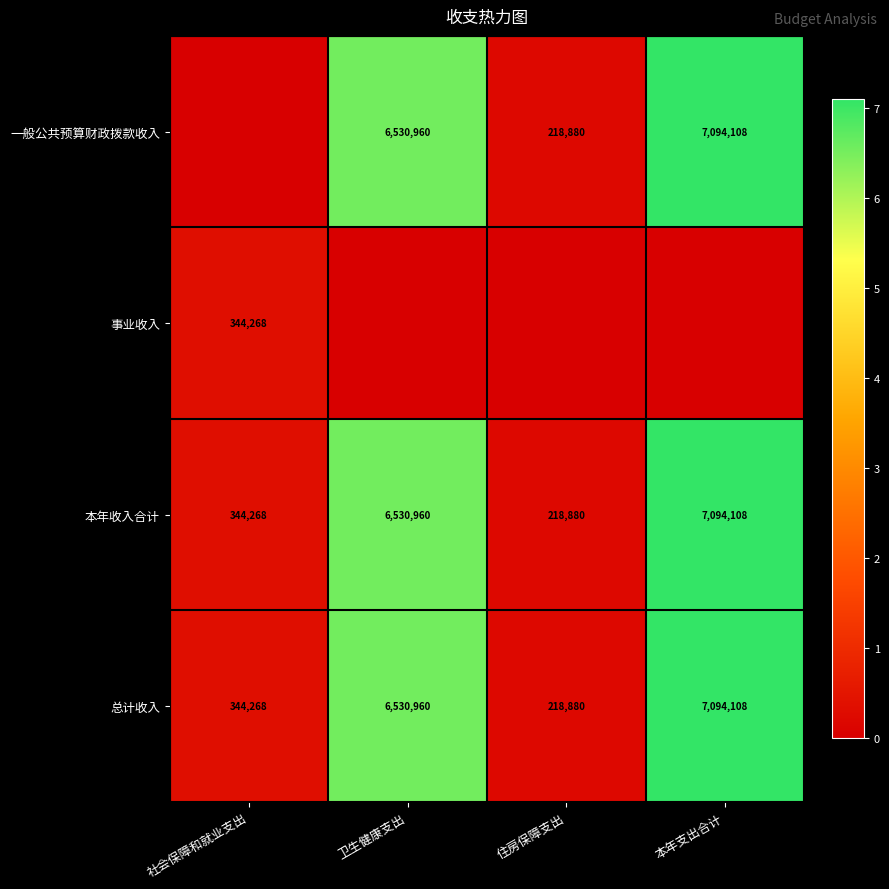

Is it true that 总计收入 equals 462641 at 社会保障和就业支出?

False